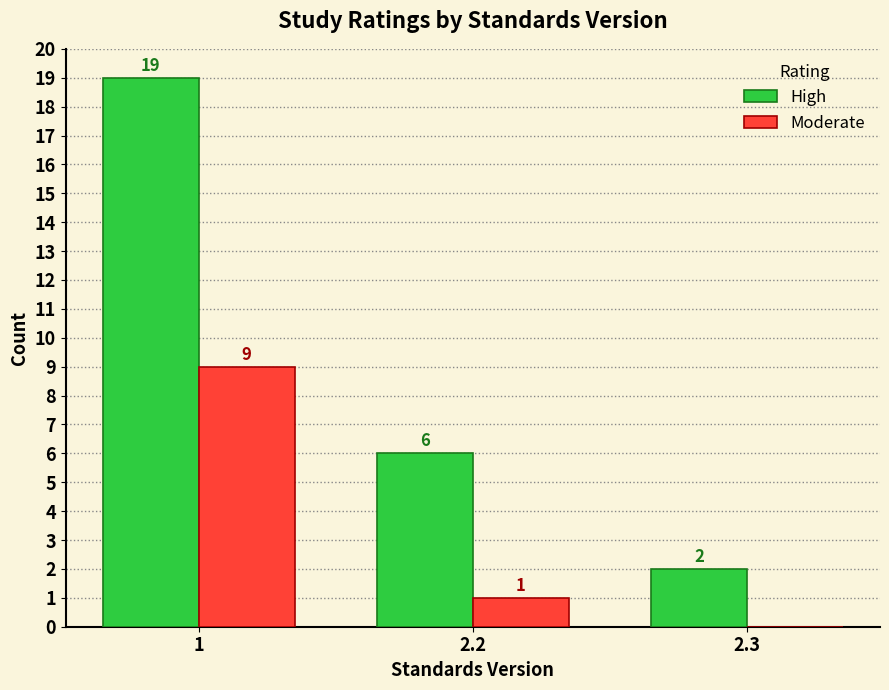

Reading right to left, what are all the values shown in this chart?

High: 2.3=2	2.2=6	1=19
Moderate: 2.3=0	2.2=1	1=9